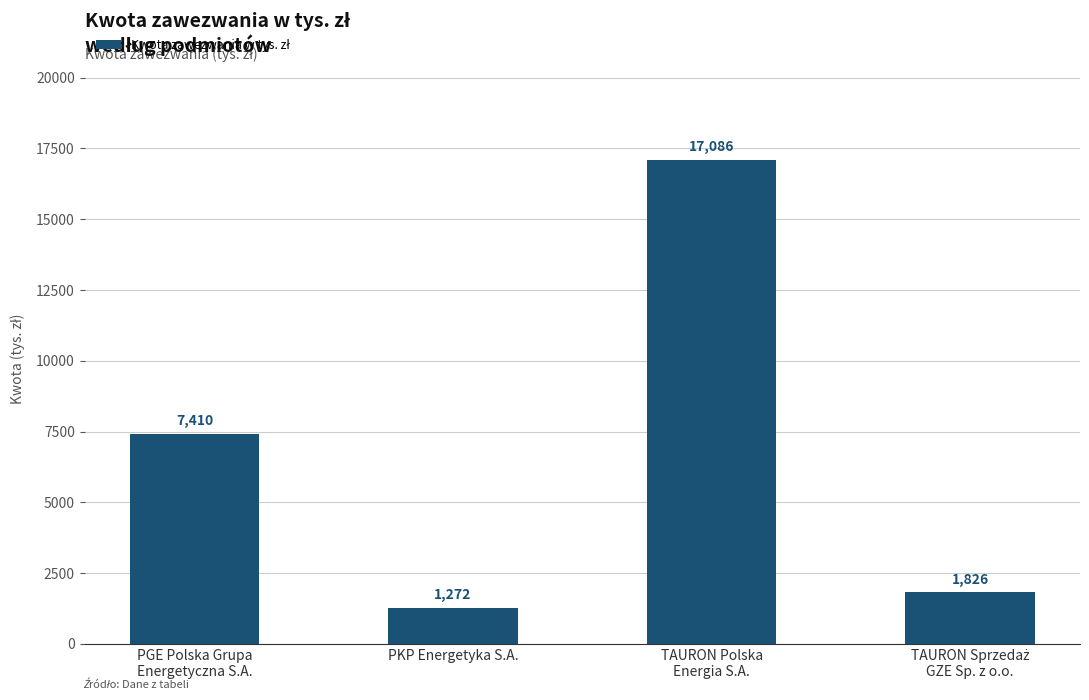

How many categories are shown in the chart?

4